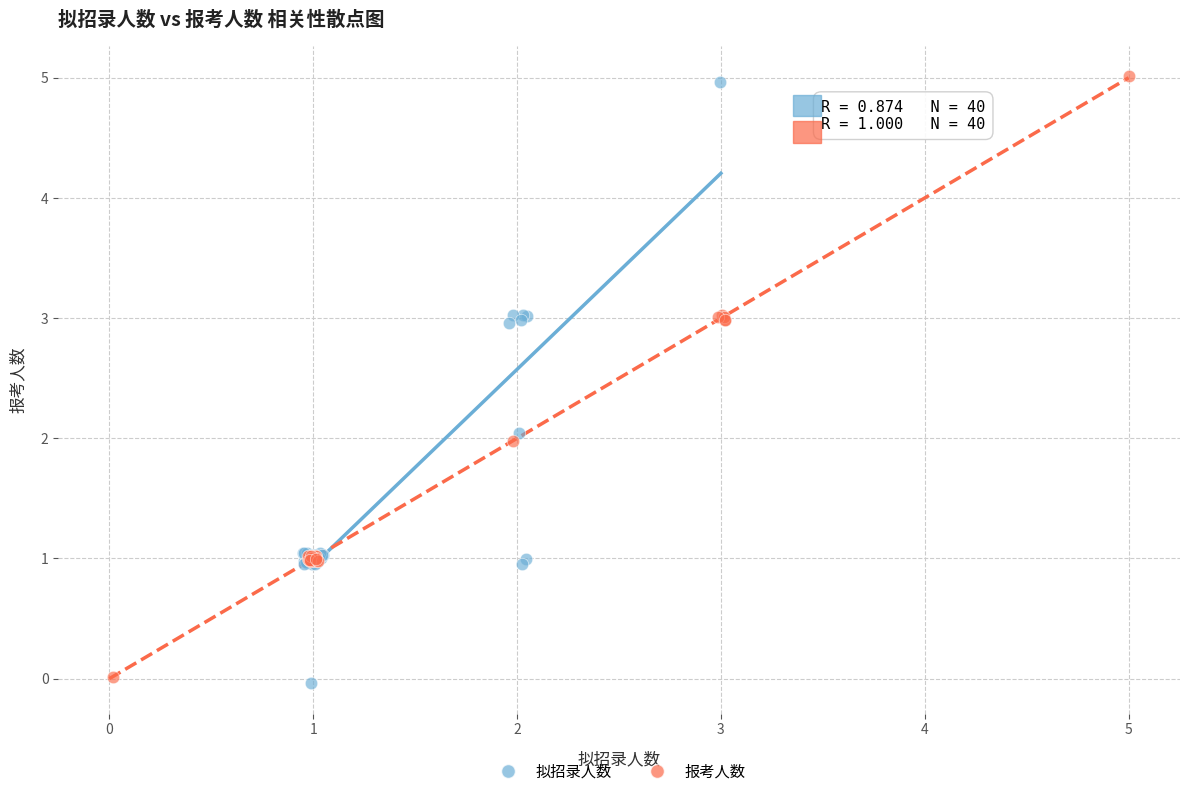

Which series contains the highest Y value?

报考人数